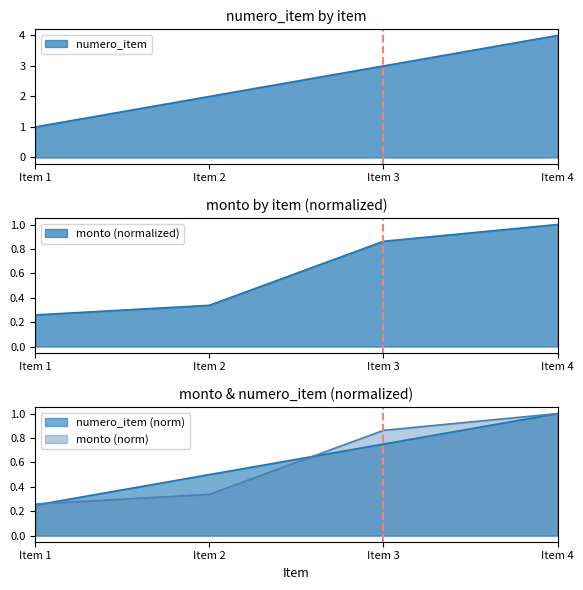

At which category is the sum across all series the highest?

Item 4